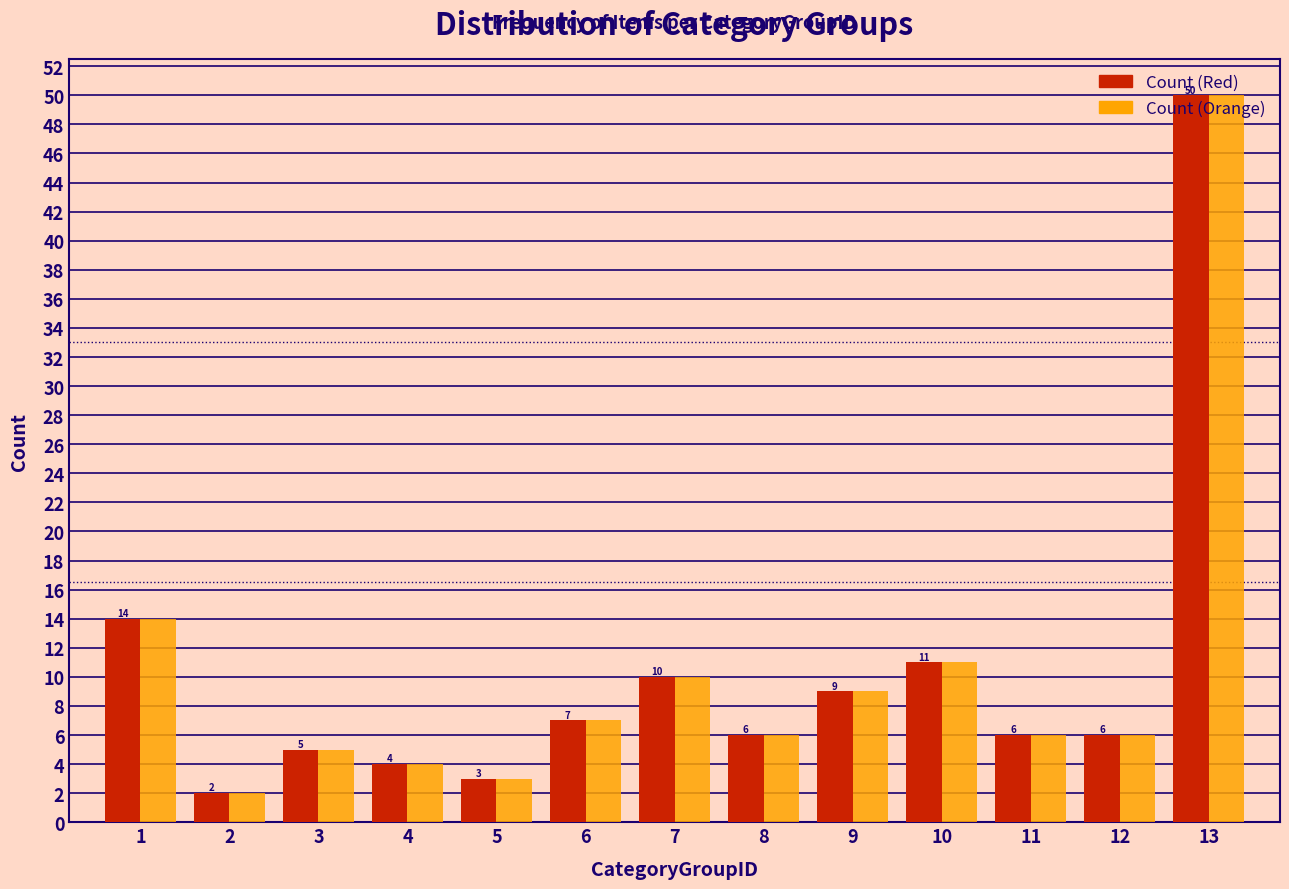

What is the sum of all Count (Red) values?

133